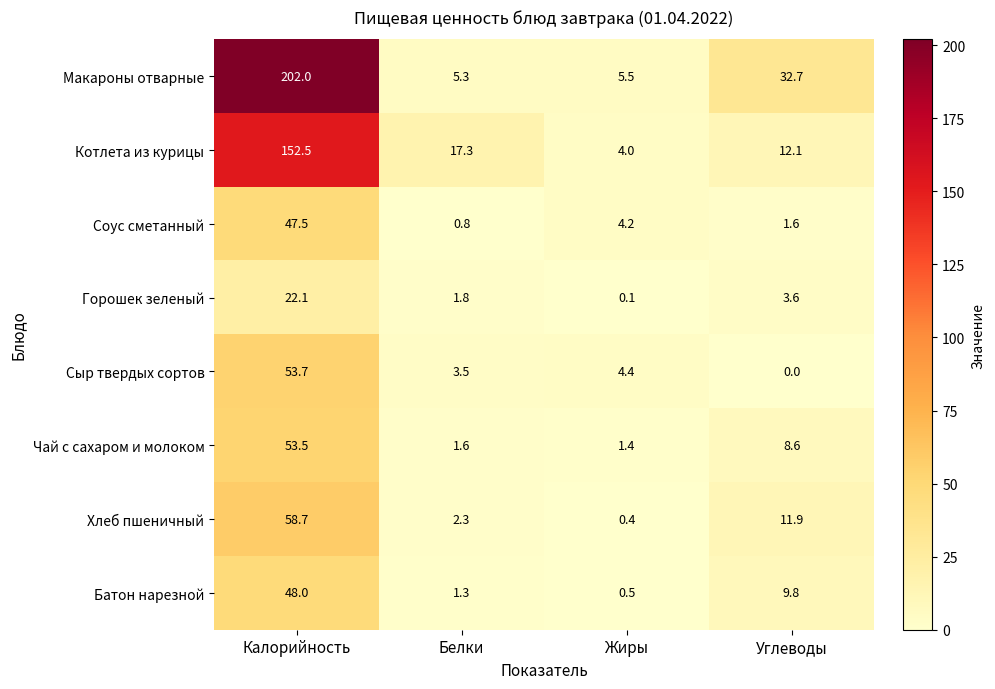

What is the difference between the maximum and second lowest values in the Батон нарезной series?

46.7